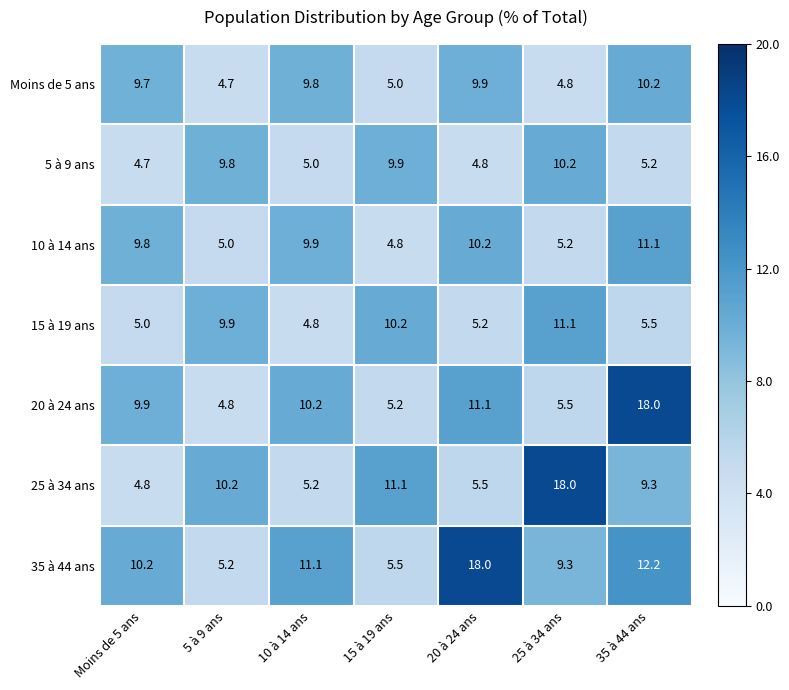

Where does the 5 à 9 ans series first go above 5?

5 à 9 ans